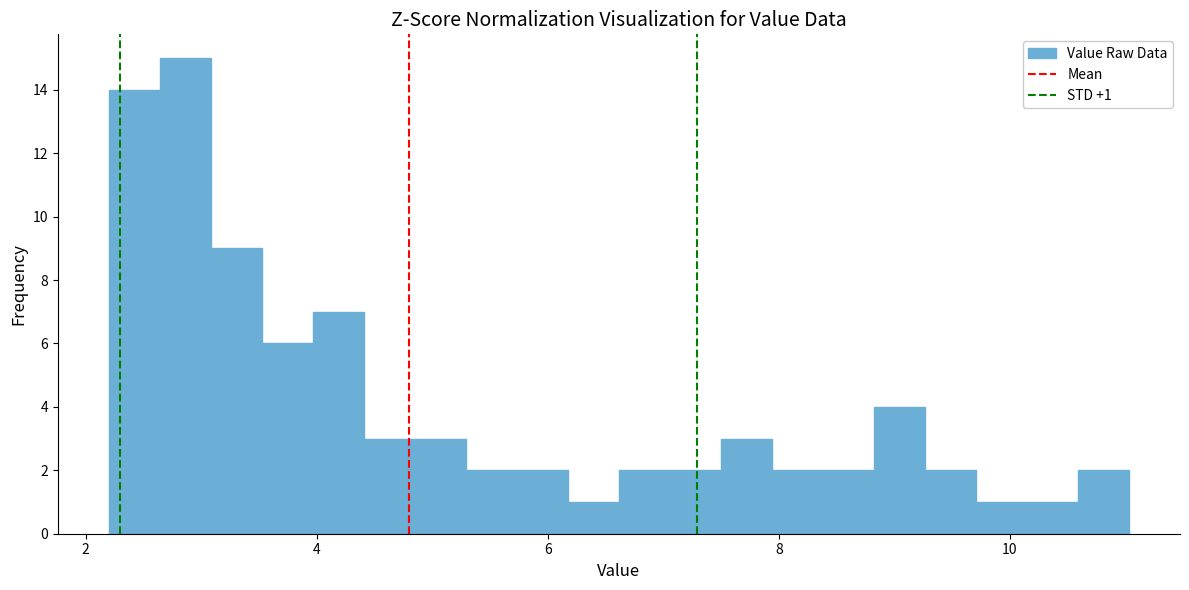

Around what value on the x-axis is the tallest bar? Give the approximate position of its centre, as read against the axis.

2.8